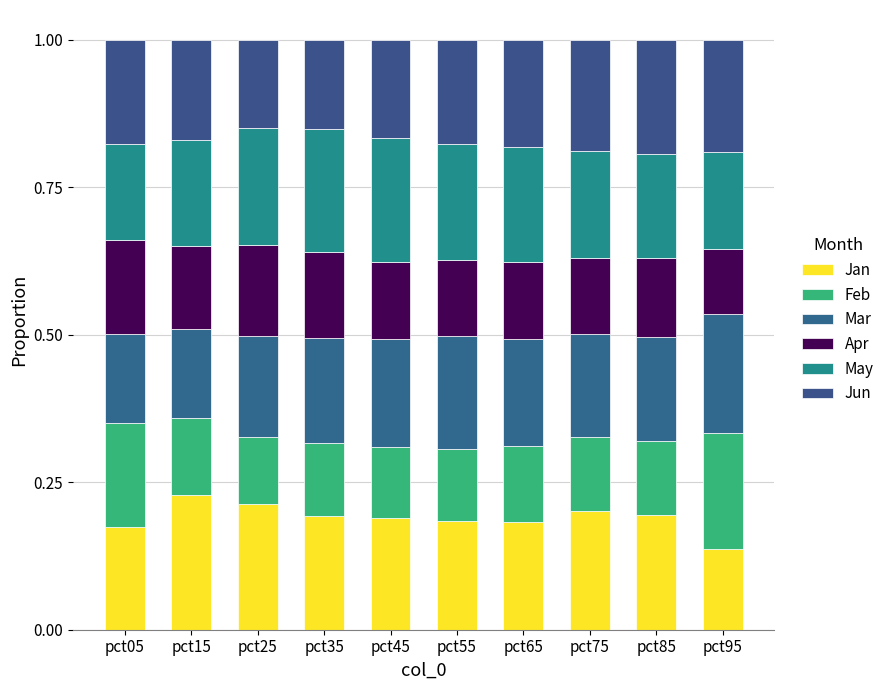

Are the bars grouped side by side (vs. stacked)?

No